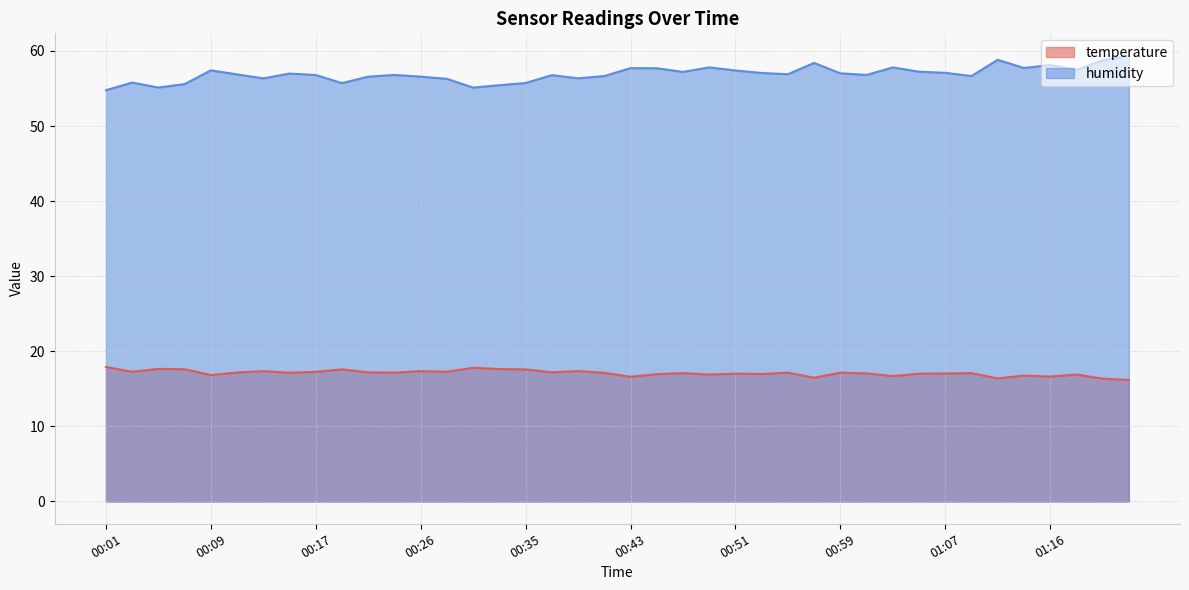

True or false: temperature and humidity cross at least once.

False